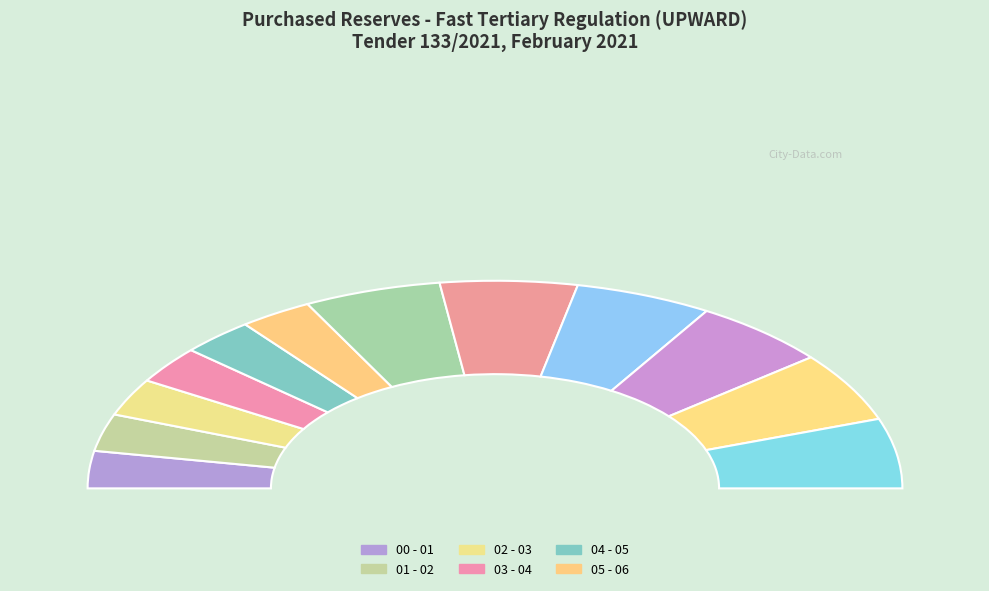

True or false: 04 - 05 accounts for 6% of the total.

True